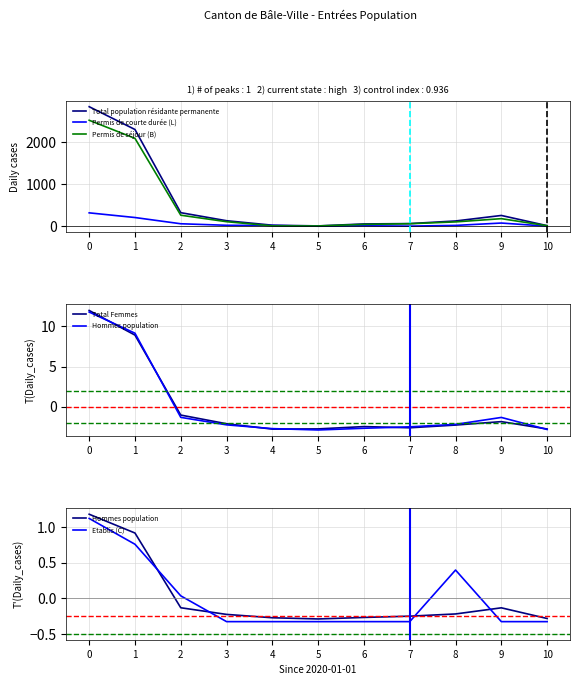

What value does the Etablis (C) series have at 10?

-0.3